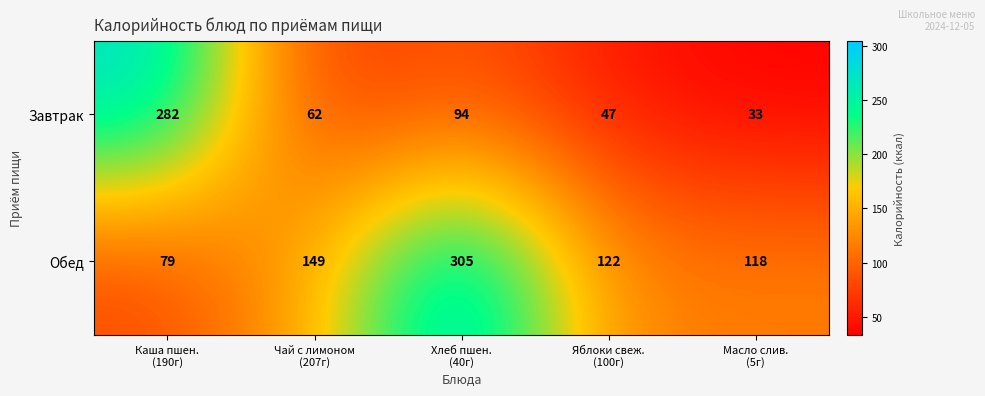

Which series changed the most between Хлеб пшен.
(40г) and Масло слив.
(5г)?

Обед